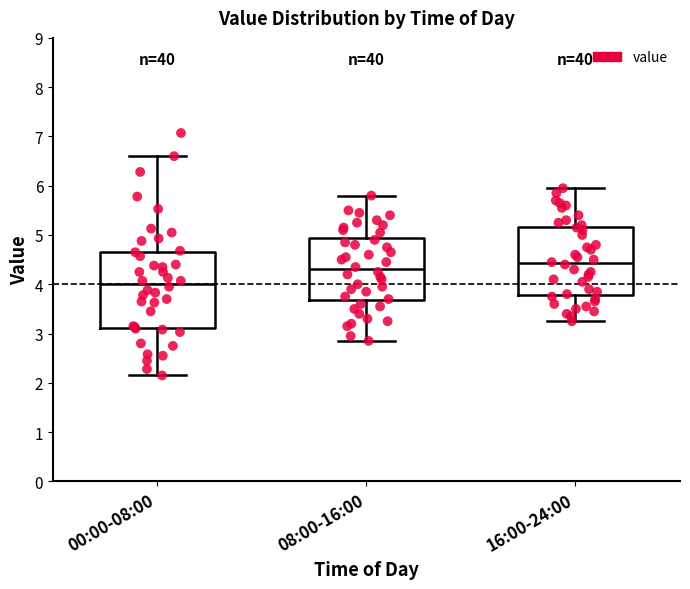

Reading left to right, read every box against the y-axis: the position of its median line, the range the box covers, and the ends of its whiskers. The values are not printed on the chart, so give them approximately, as read against the axis.

00:00-08:00: median 4.0, box 3.1 to 4.7, whiskers 2.2 to 6.6
08:00-16:00: median 4.3, box 3.7 to 4.9, whiskers 2.9 to 5.8
16:00-24:00: median 4.4, box 3.8 to 5.2, whiskers 3.3 to 6.0